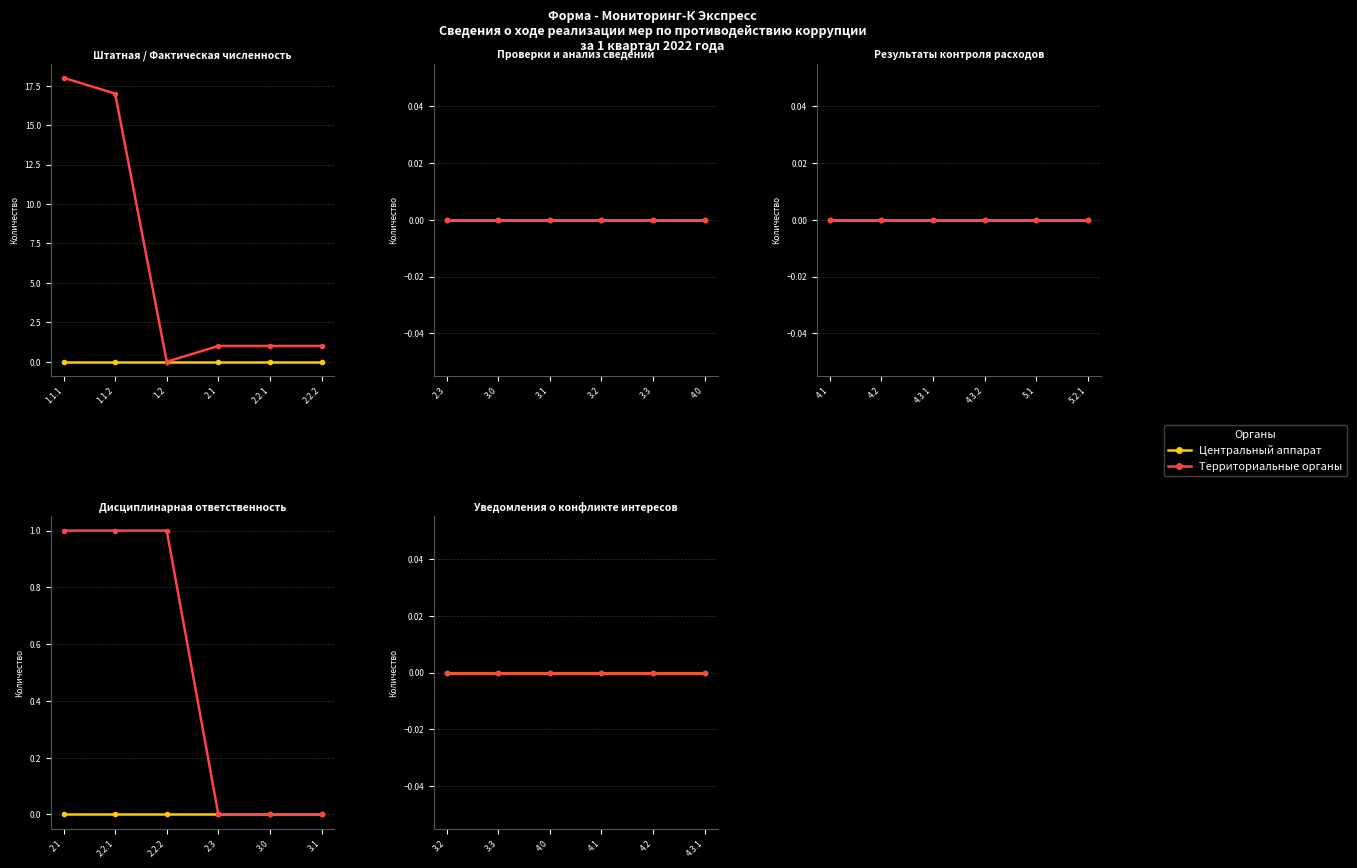

Does the chart display data point markers on the line(s)?

Yes